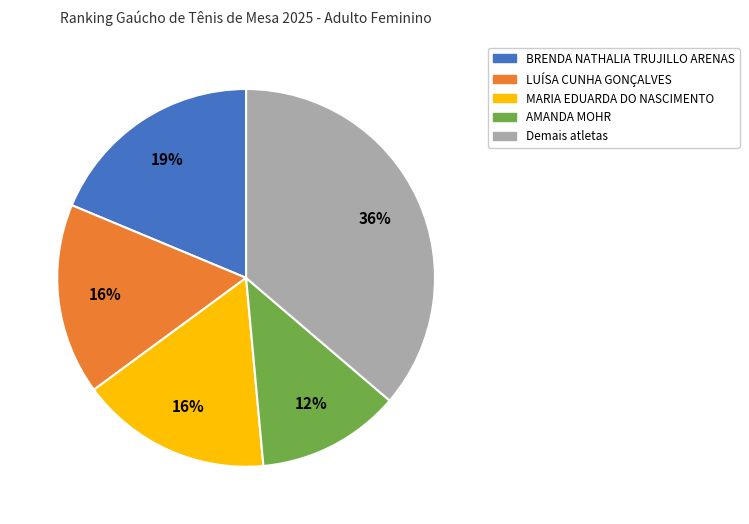

The BRENDA NATHALIA TRUJILLO ARENAS slice represents 19% of the pie. True or false?

True